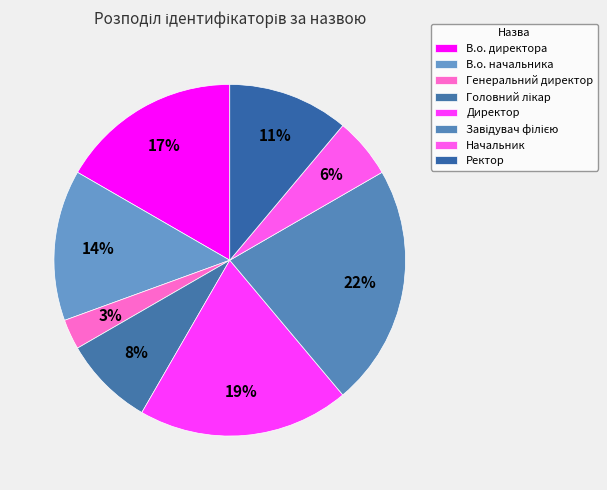

Combined, what portion of the pie is Завідувач філією and Ректор?

33.3%